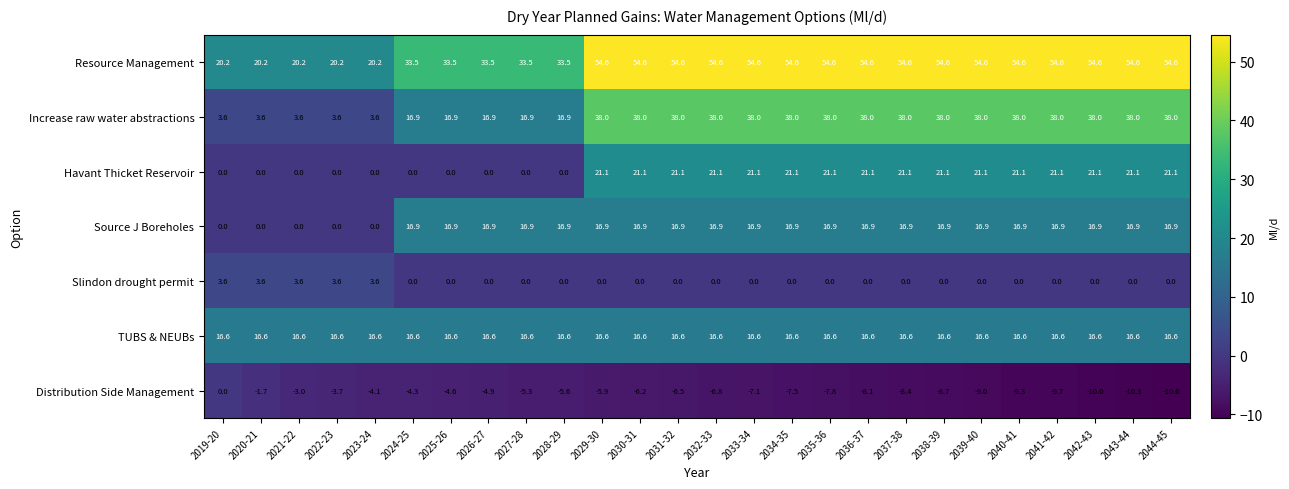

What is the average value of the Resource Management series?

43.9